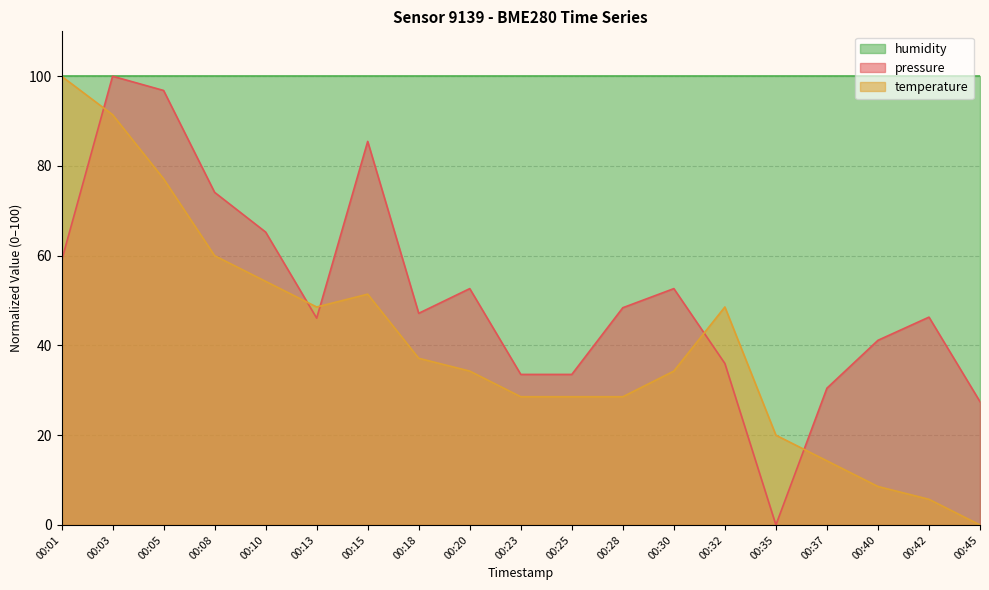

The pressure series shows 31.7 at 00:20. True or false?

False